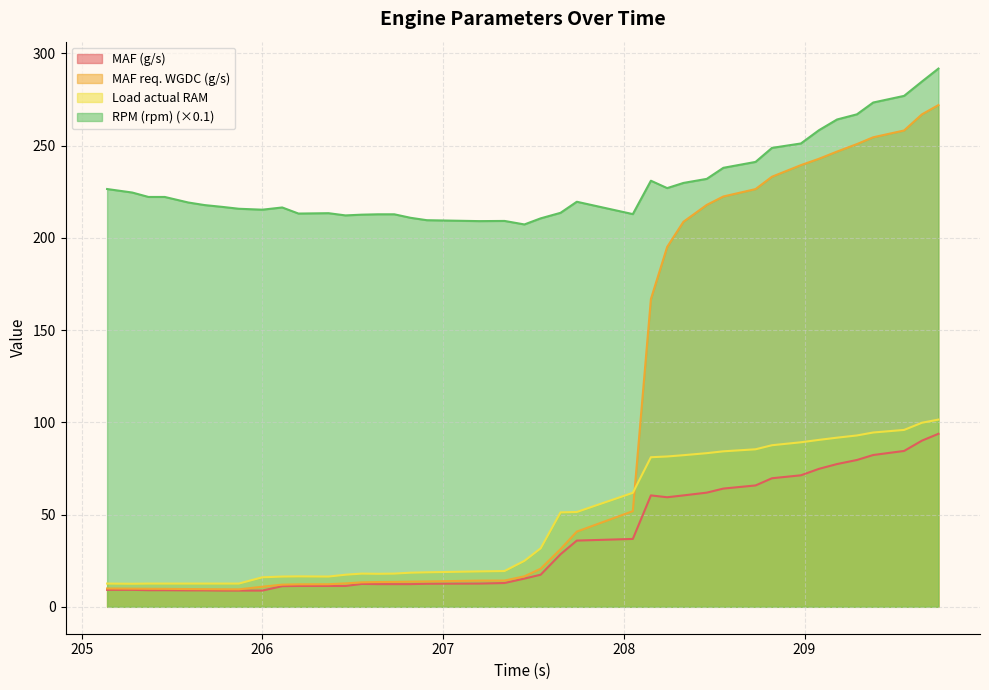

True or false: MAF req. WGDC (g/s) and MAF (g/s) intersect in this chart.

False